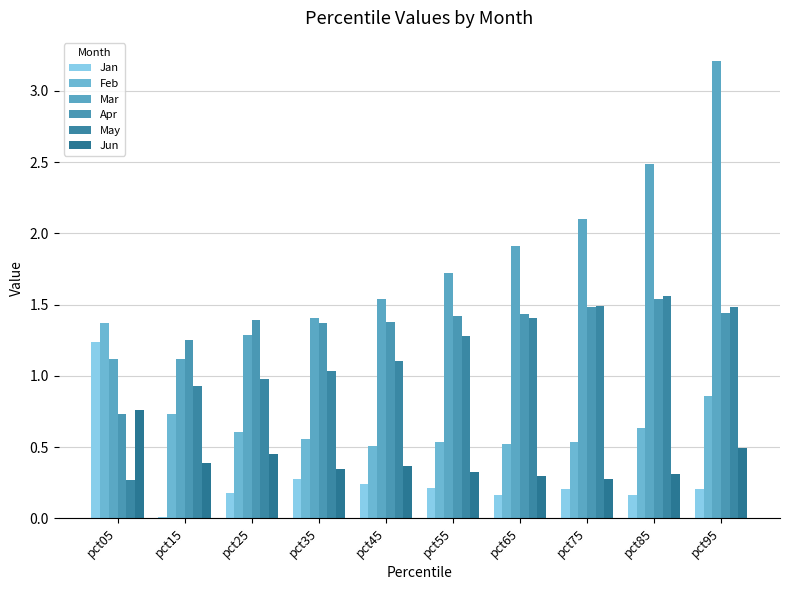

Which series changed the most between pct75 and pct85?

Mar